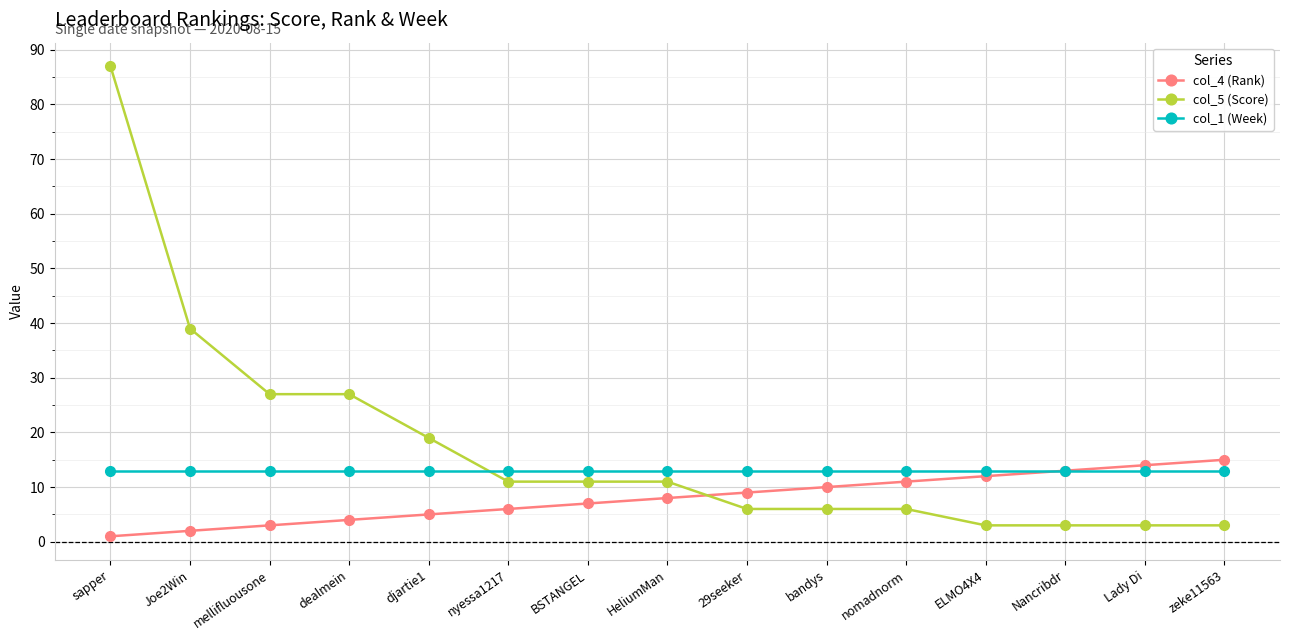

What is the approximate value of col_5 (Score) at HeliumMan, to the nearest 5?

10